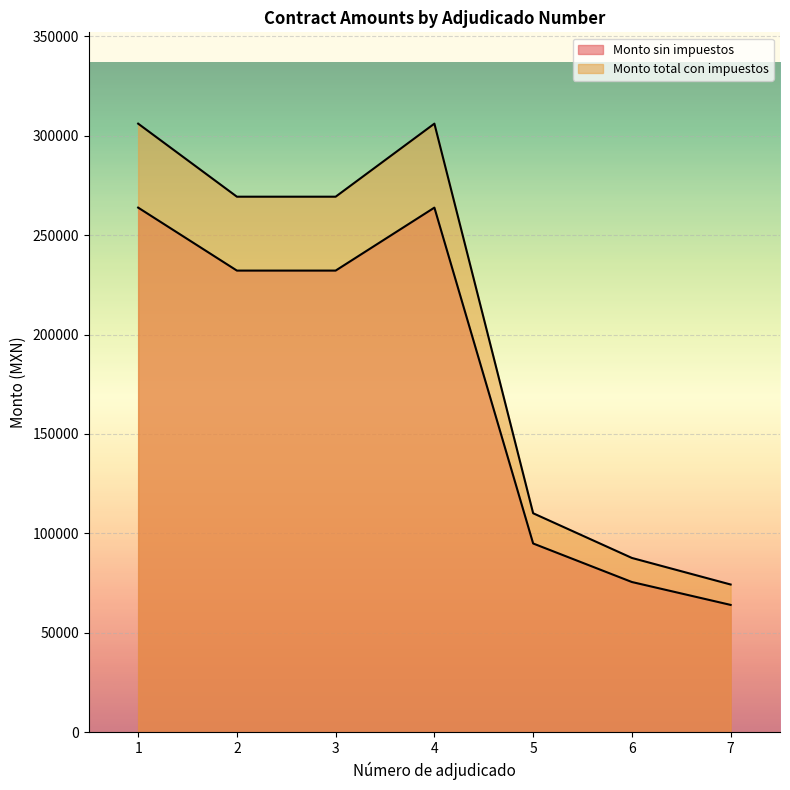

Between 3 and 1, which is larger?

1